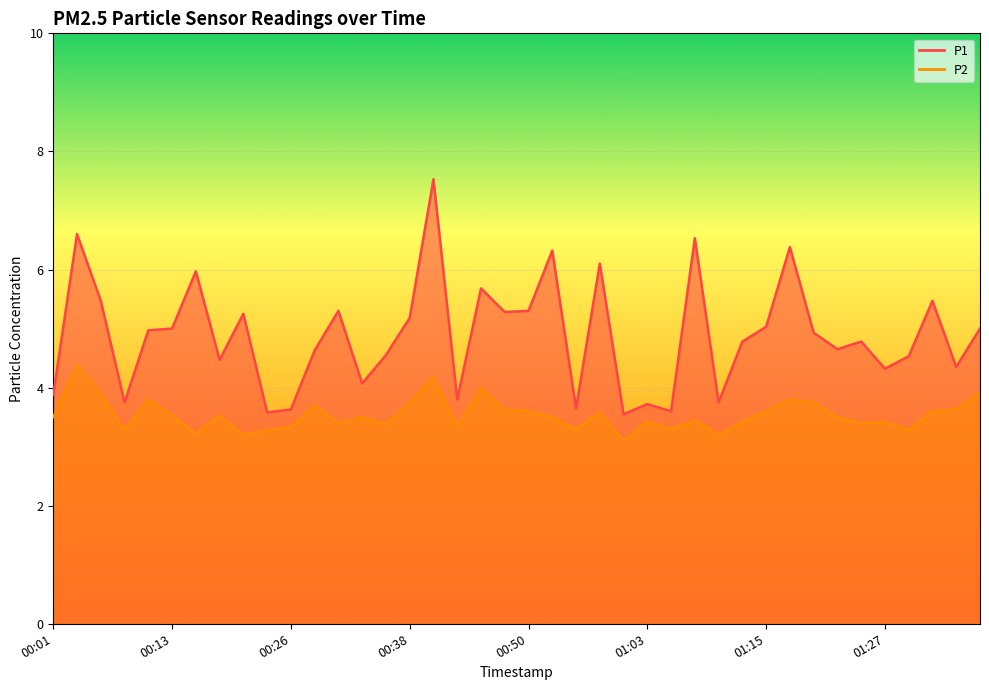

The P2 series shows 3.4 at 00:30. True or false?

True